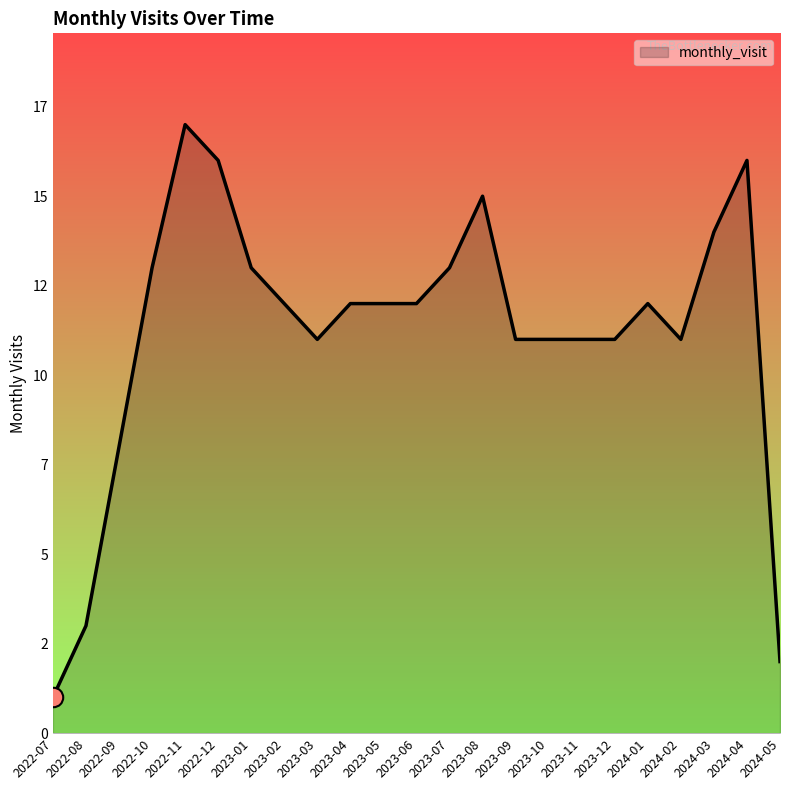

Between 2023-12 and 2023-10, which is larger?

2023-12